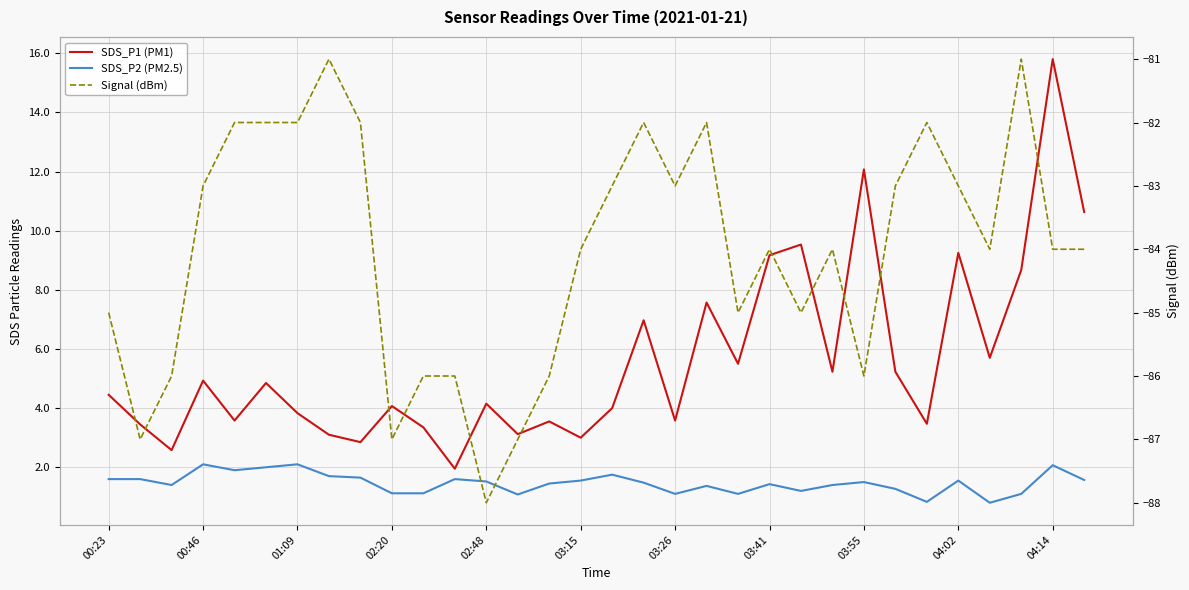

How many data points in SDS_P2 (PM2.5) are above 1?

30